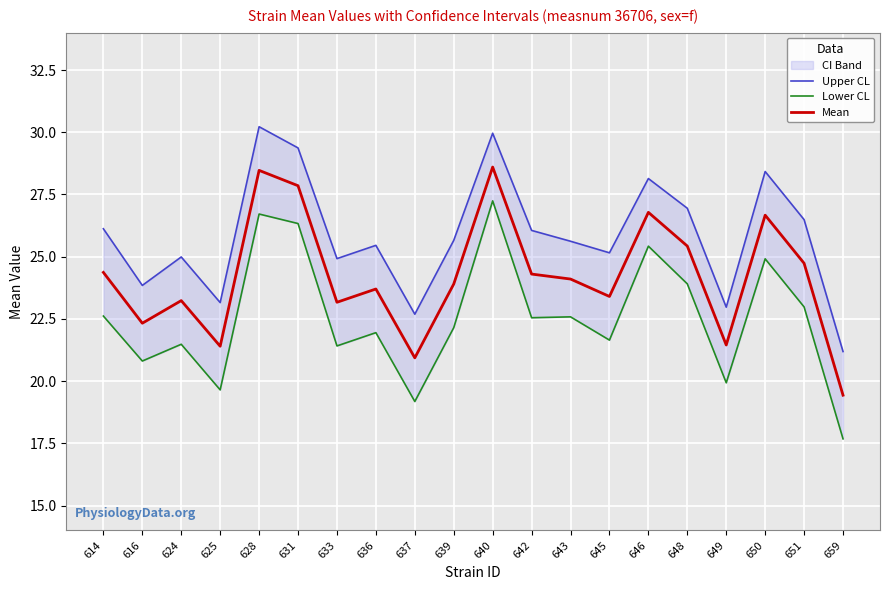

What is the highest value of the Mean series?

28.6